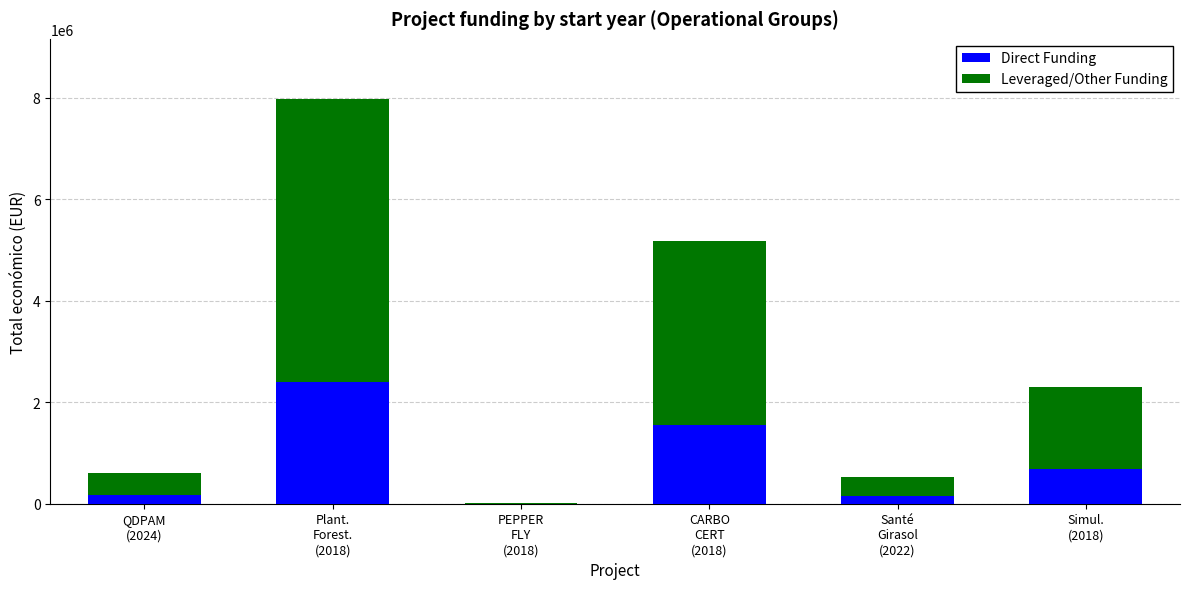

Read the Leveraged/Other Funding value at Simul.
(2018).

1607246.9